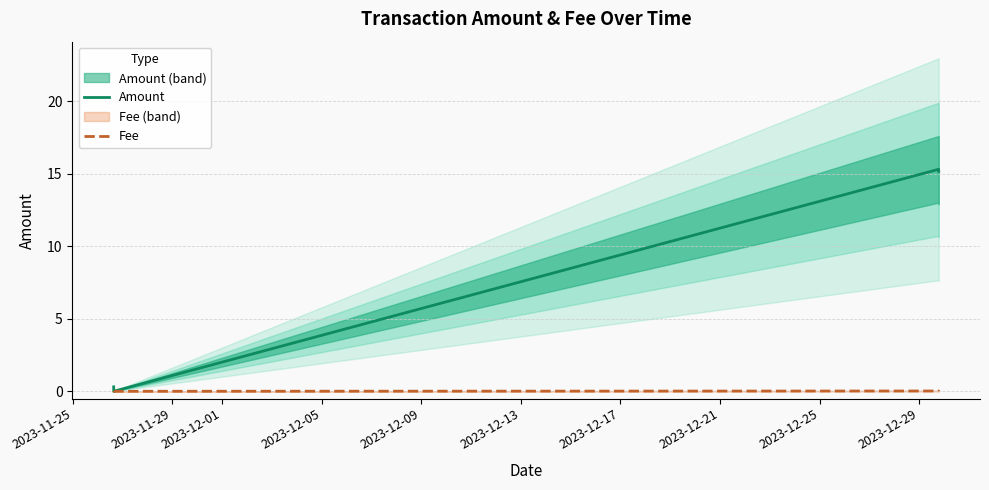

The value of Amount at 2023-12-05 is 25.8. True or false?

False